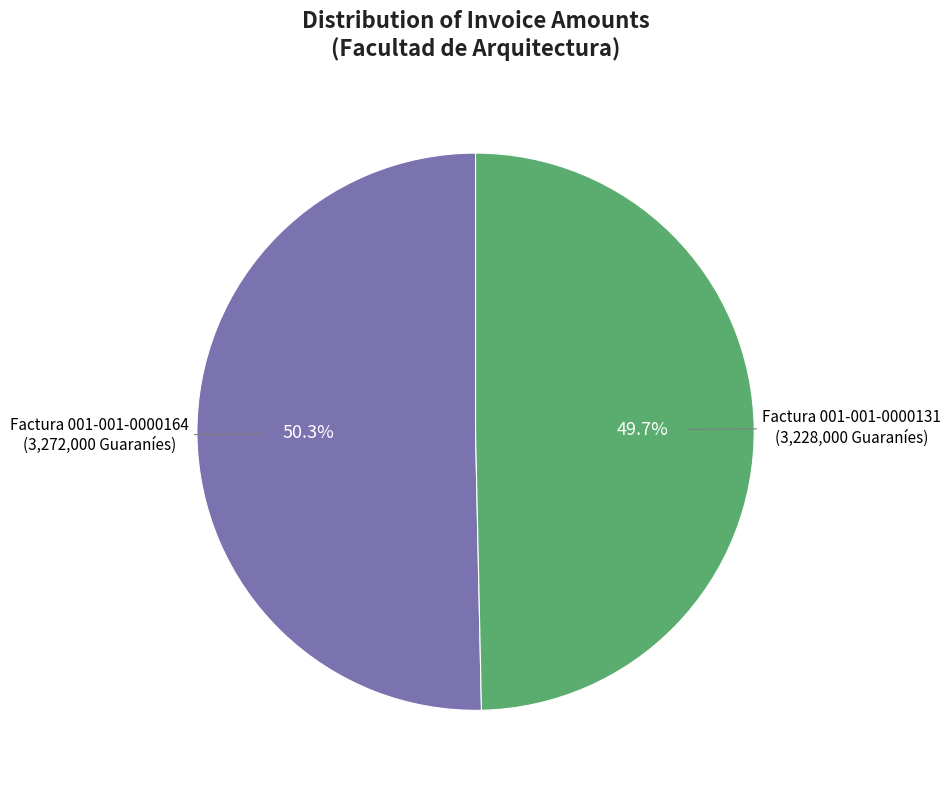

Is there any slice that represents more than half of the pie?

Yes